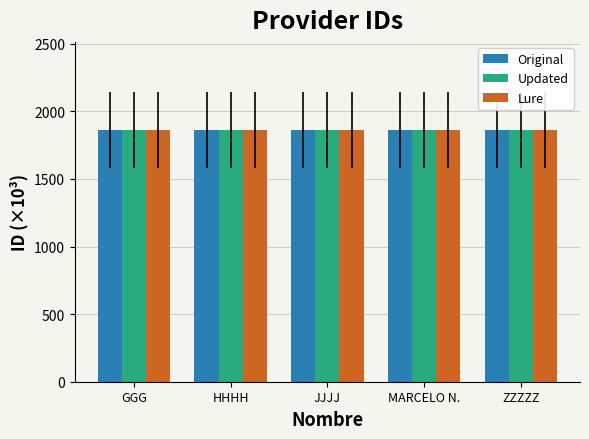

What is the maximum value for Original?

1862.2